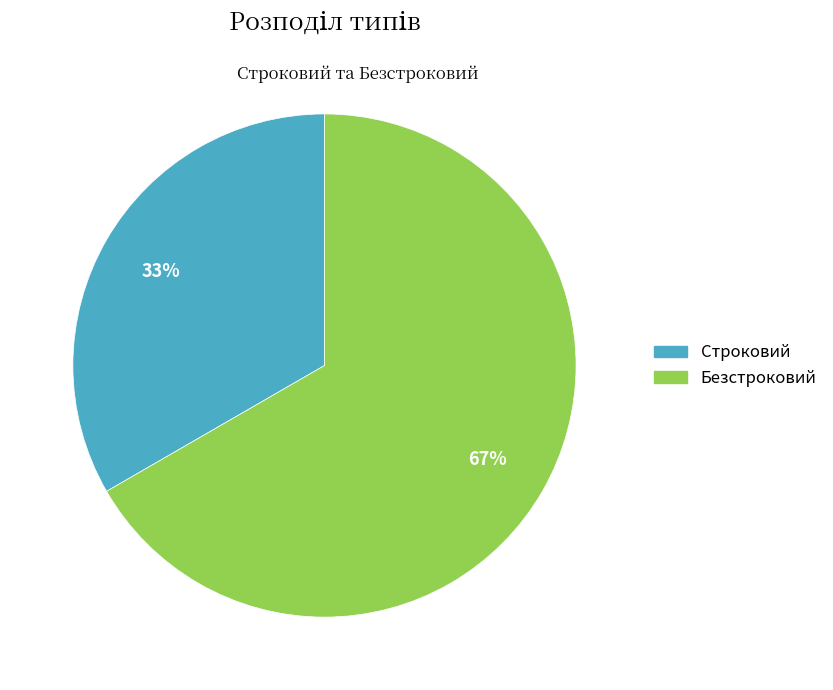

To the nearest percent, what portion does Безстроковий represent?

67%